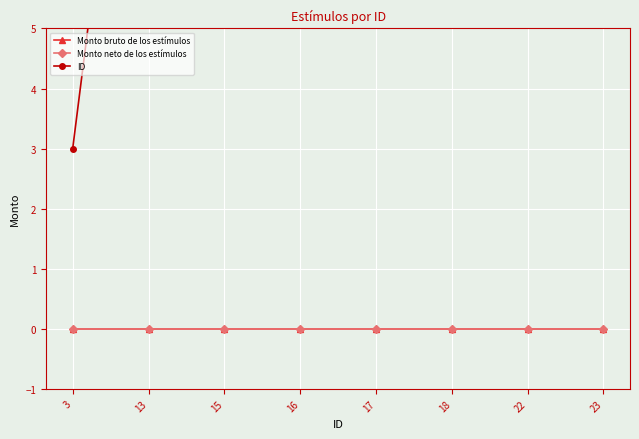

Which series has the widest spread of values?

ID